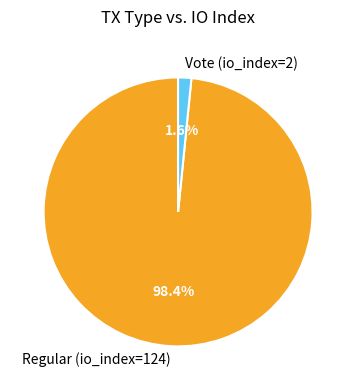

To the nearest percent, what is the average slice percentage?

50%